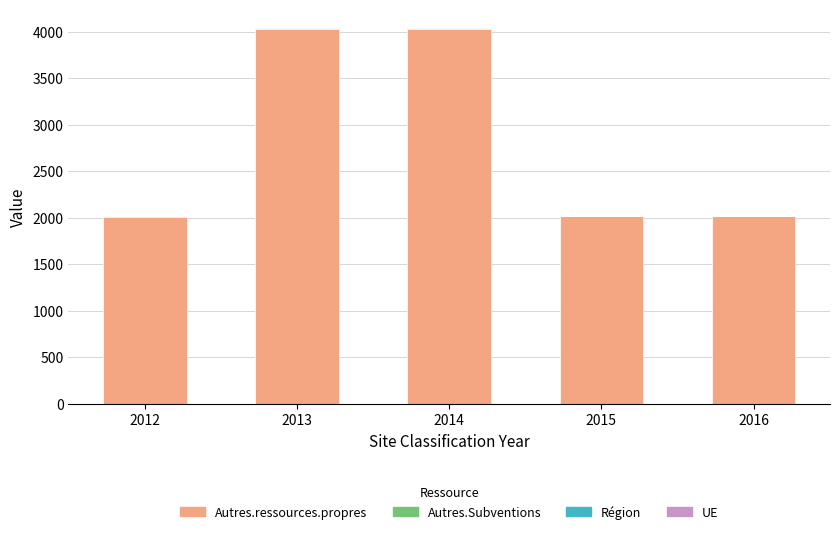

Is it true that Autres.ressources.propres equals 1186.7 at 2012?

False